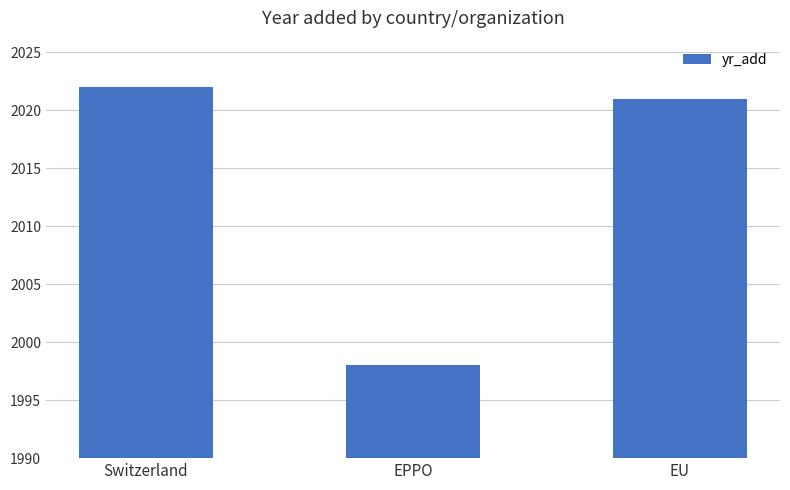

Read the value at EPPO, to the nearest 5.

2000